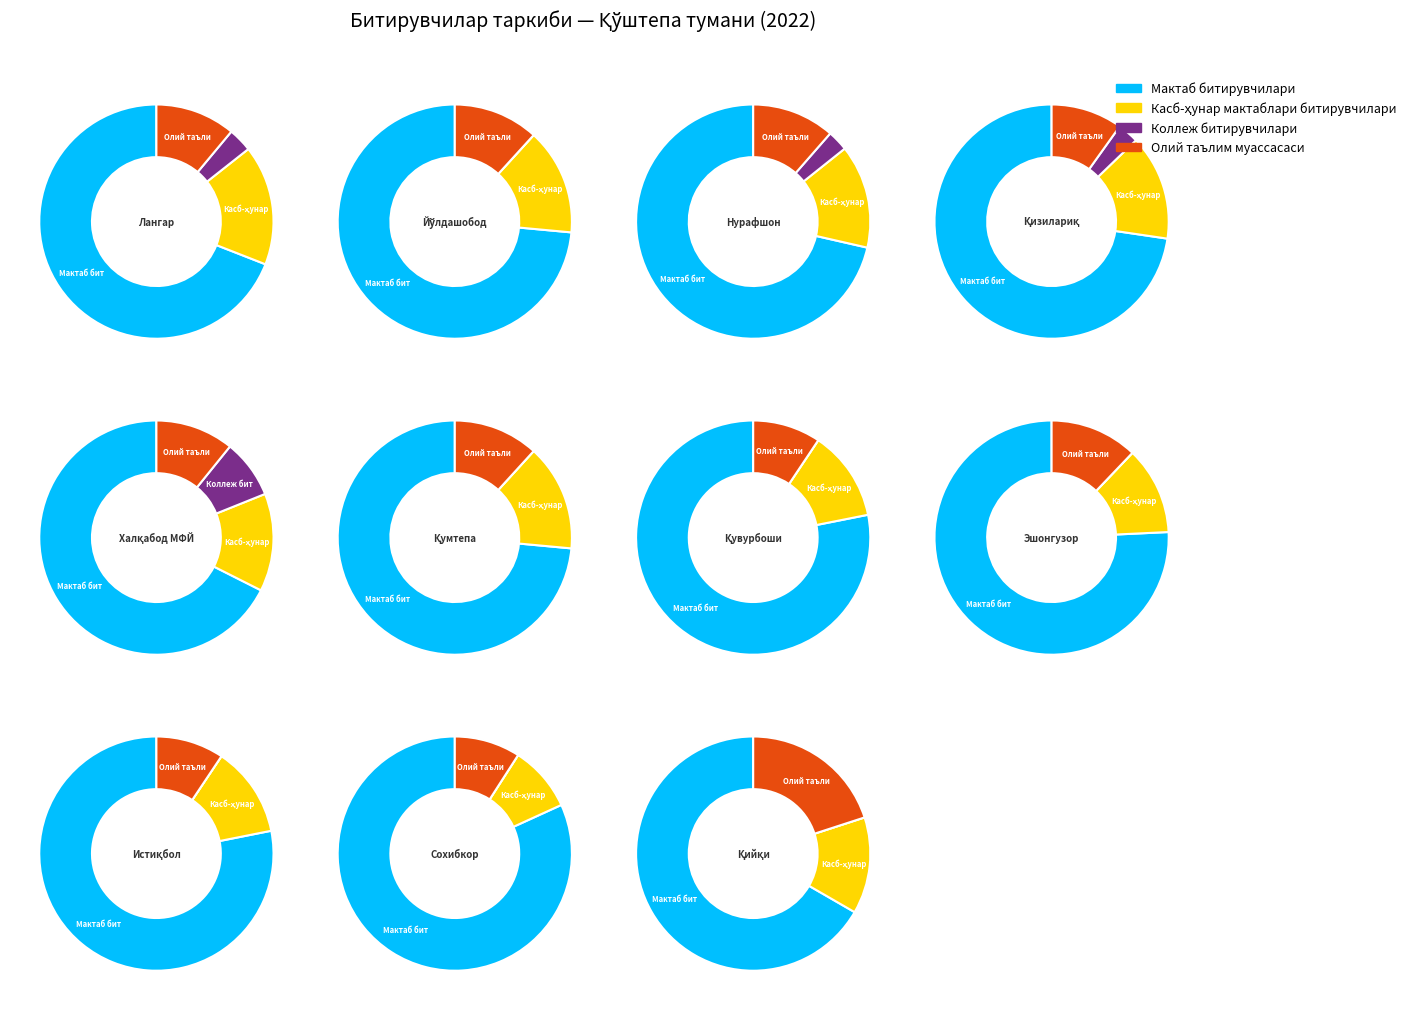

Rank the series by their maximum value, from lowest to highest.

Коллеж битирувчилари, Касб-ҳунар мактаблари битирувчилари, Олий таълим муассасаси, Мактаб битирувчилари